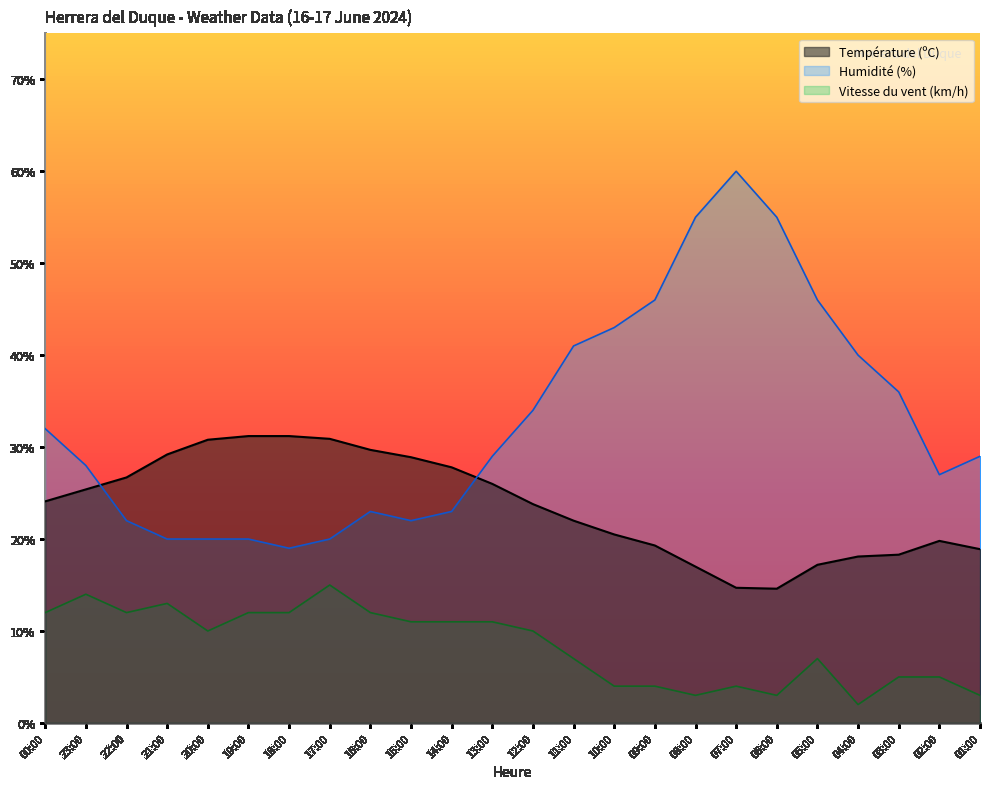

At which label does Température (ºC) first exceed 24?

00:00